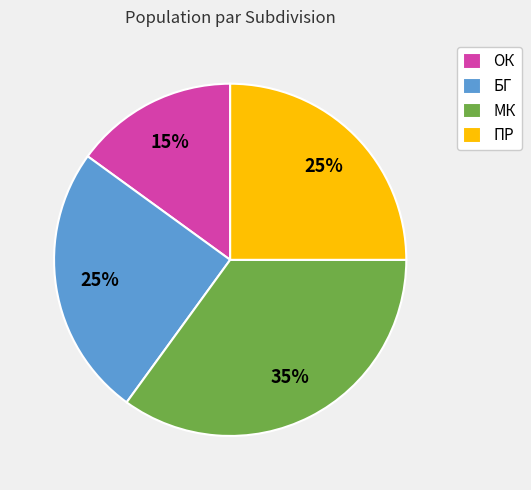

How many segments does this pie chart have?

4